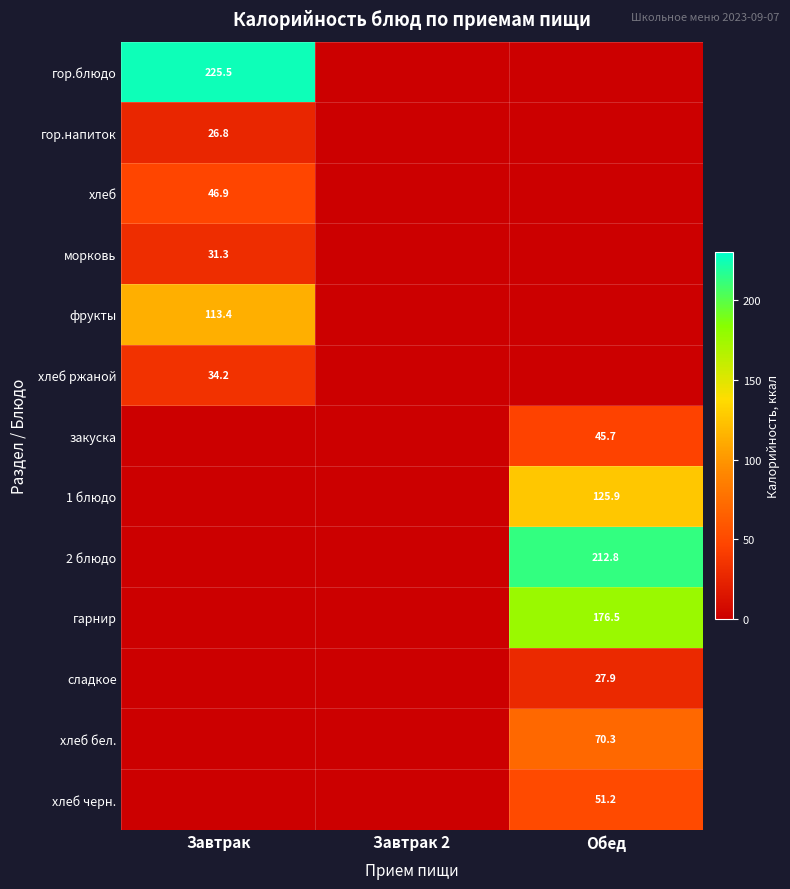

Which category has the highest value in the фрукты series?

Завтрак